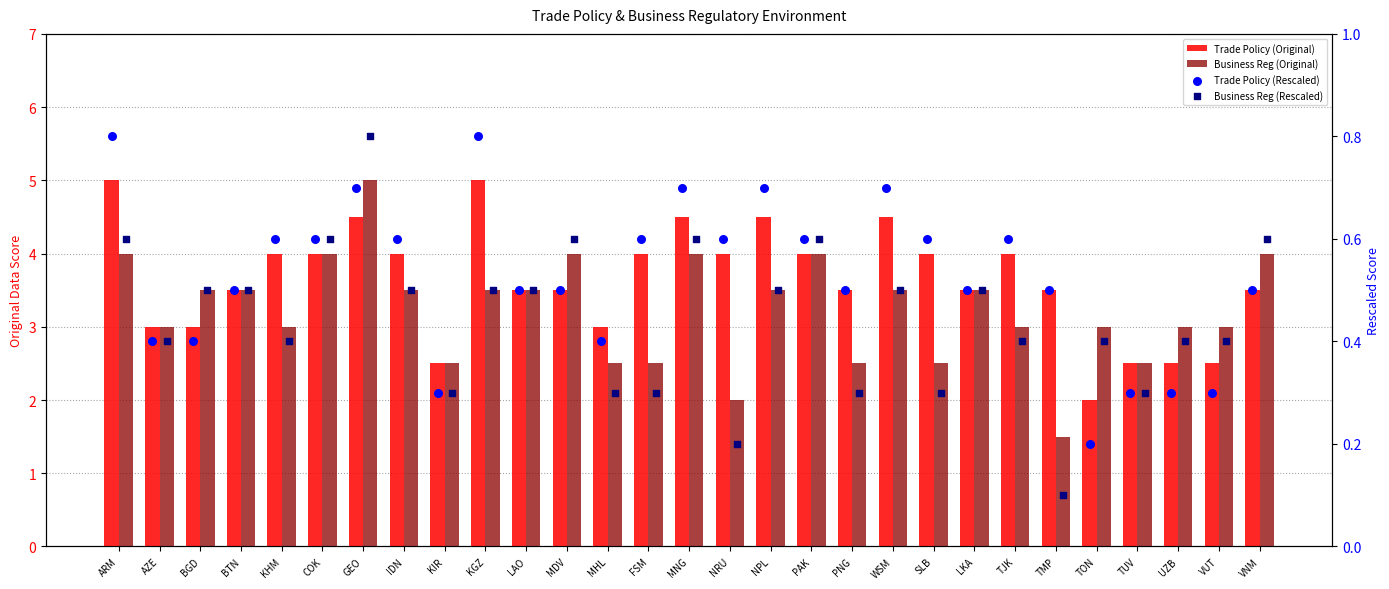

What are all the series names shown in the legend?

Trade Policy (Original), Business Reg (Original), Trade Policy (Rescaled), Business Reg (Rescaled)